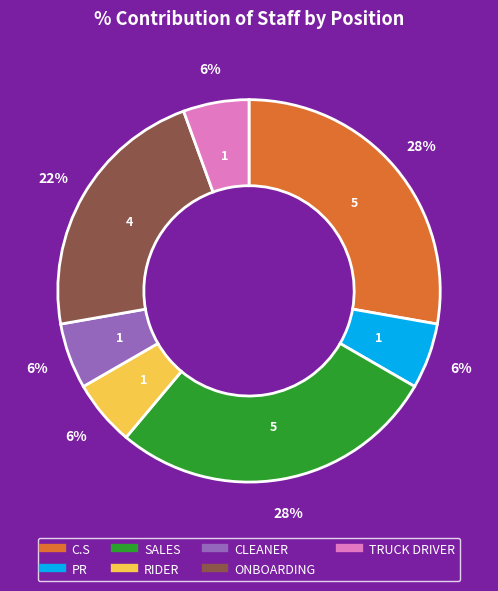

To the nearest percent, what percentage of the pie is CLEANER?

6%